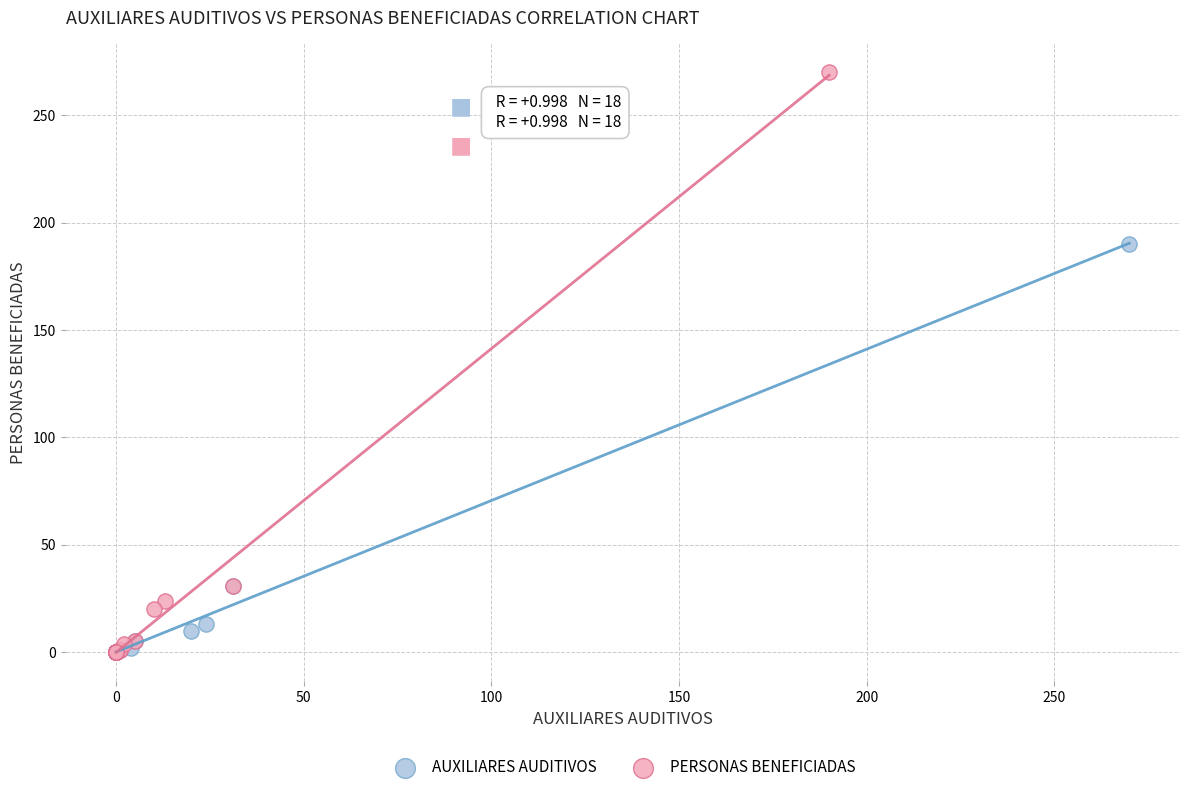

Which series reaches the maximum Y coordinate?

PERSONAS BENEFICIADAS